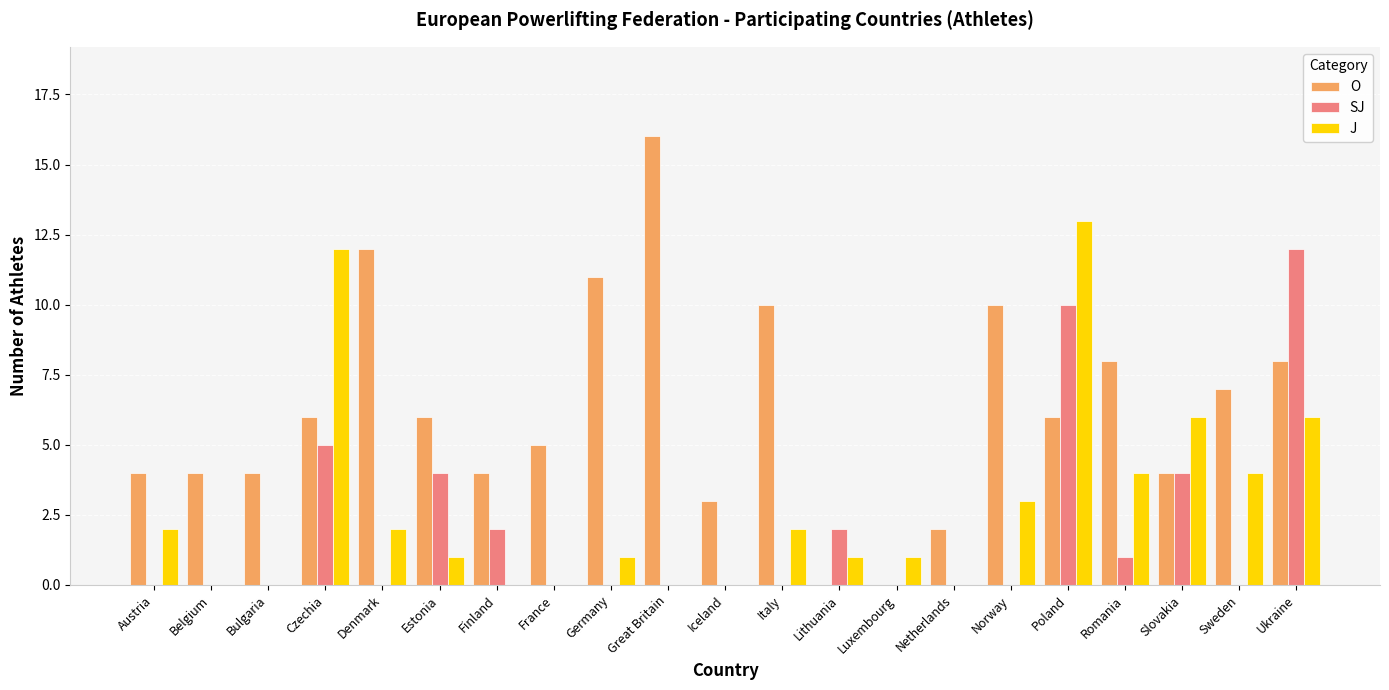

What is the greatest value displayed?

16